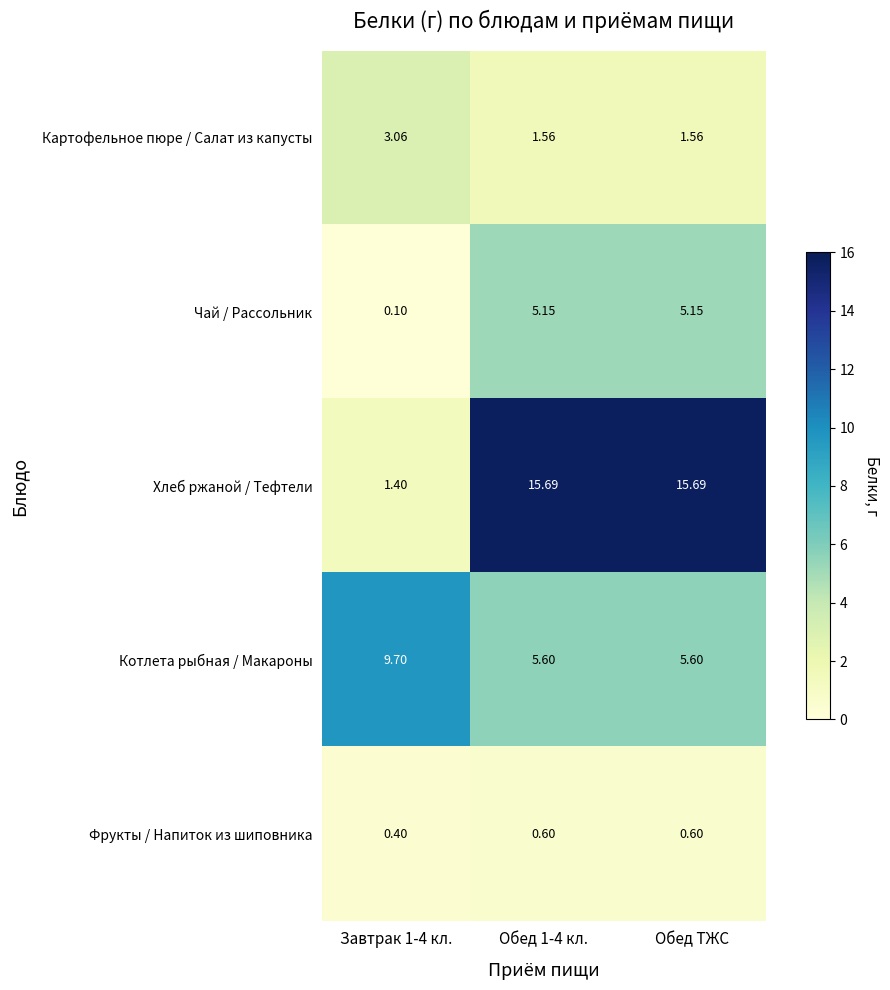

Between Завтрак 1-4 кл. and Обед 1-4 кл., which series saw the biggest shift?

Хлеб ржаной / Тефтели